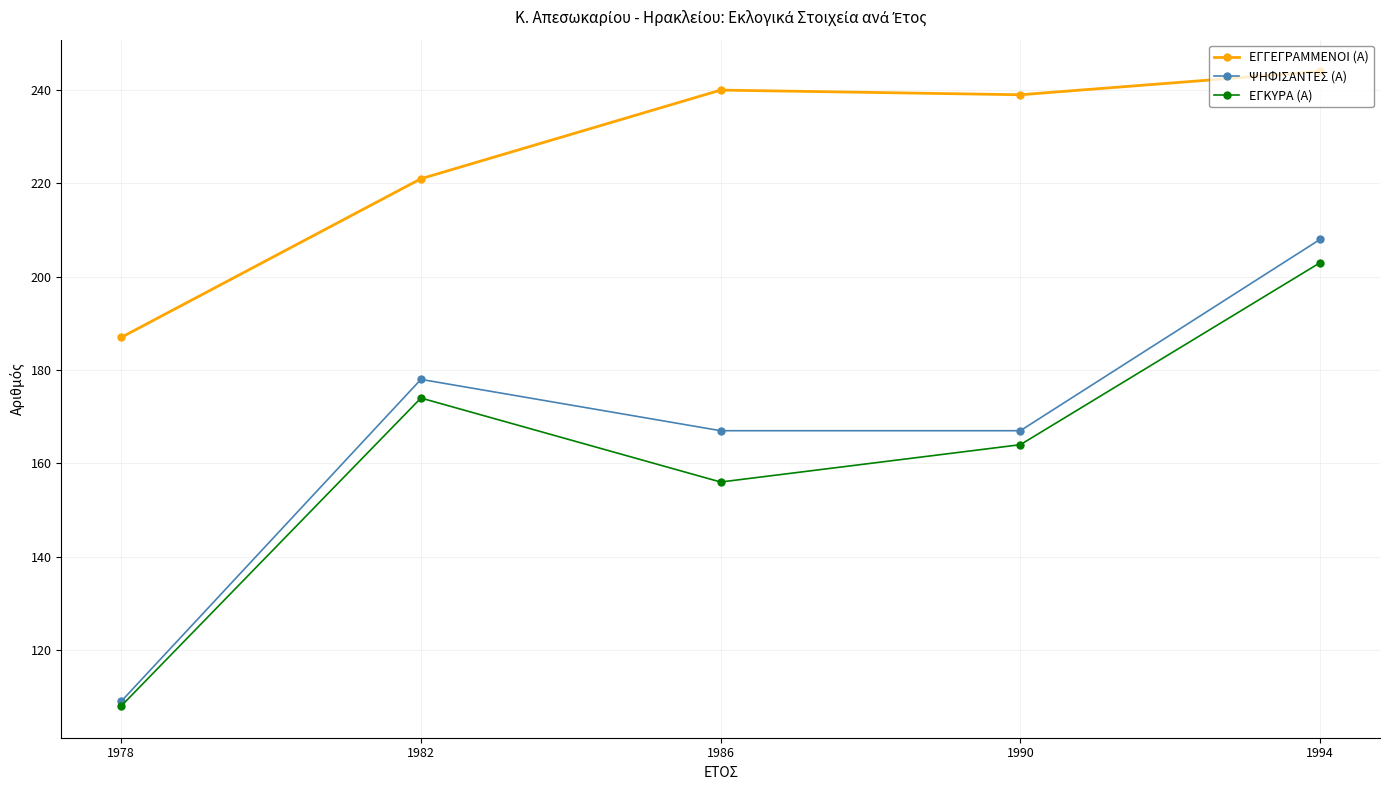

What is the highest value of the ΕΓΓΕΓΡΑΜΜΕΝΟΙ (Α) series?

244